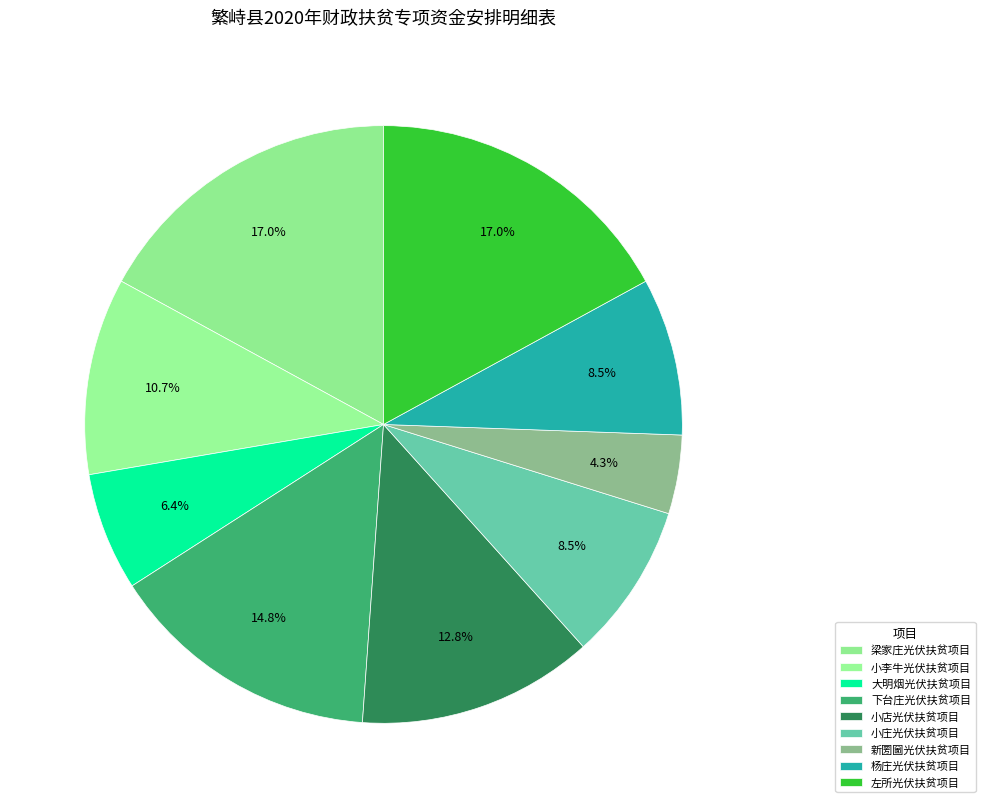

The 杨庄光伏扶贫项目 slice represents 9% of the pie. True or false?

True